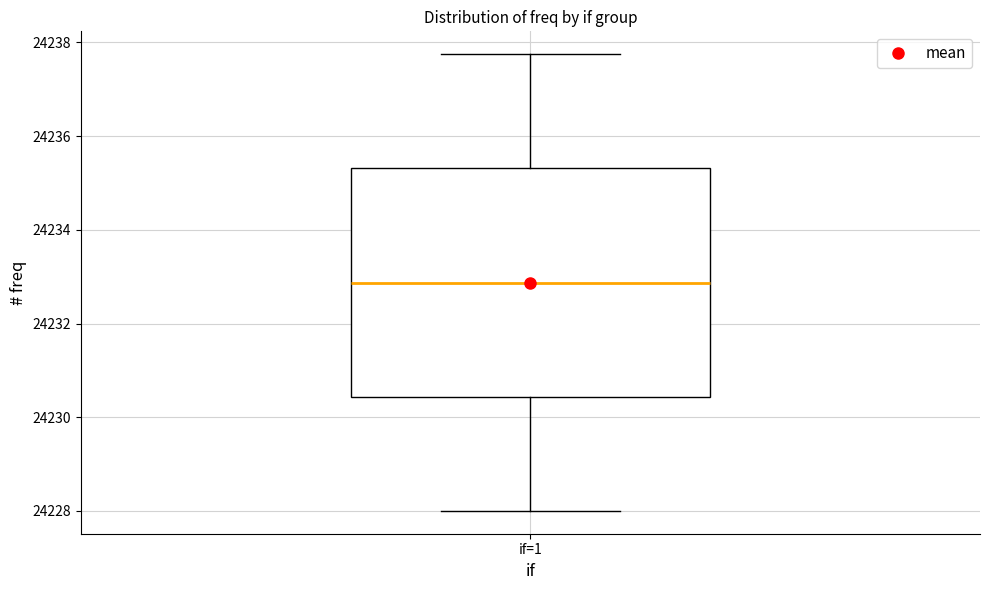

Read this box plot against the y-axis: the position of the median line, the range covered by the box, and the ends of both whiskers. The values are not printed on the chart, so give them approximately, as read against the axis.

median 24232.8, box 24230.4 to 24235.4, whiskers 24228.0 to 24237.8